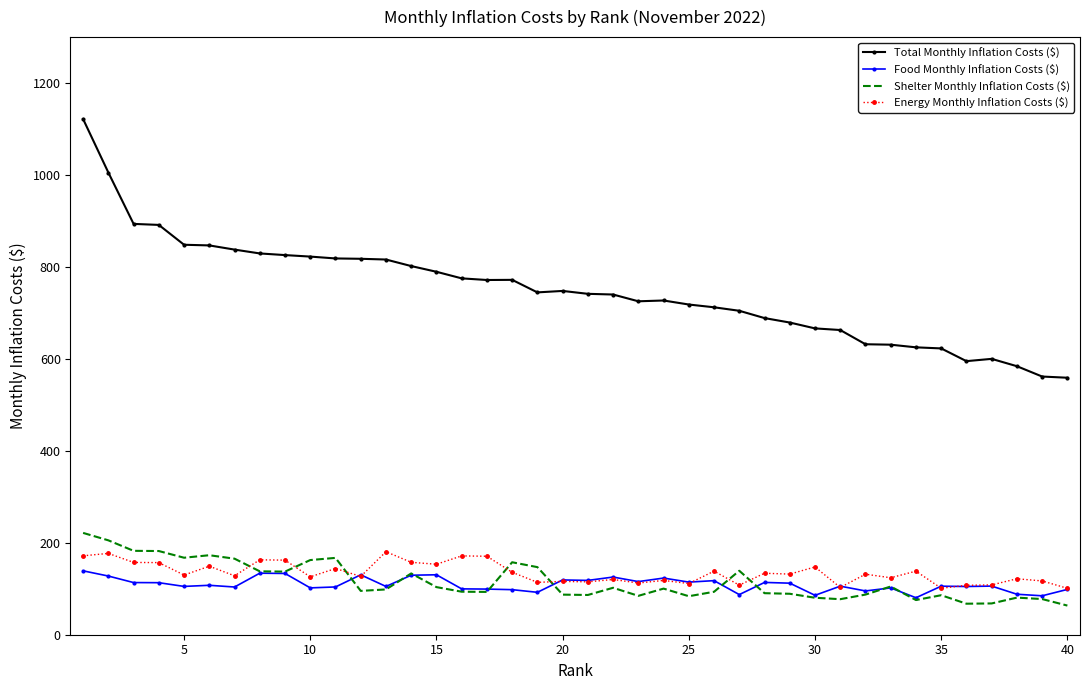

What is the greatest value displayed?

1121.7